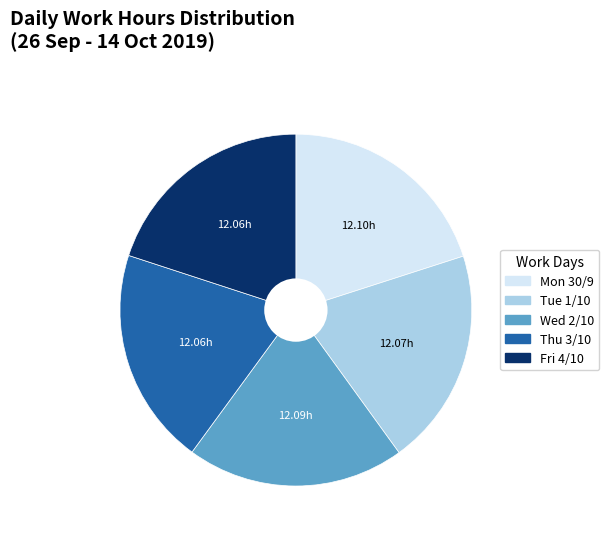

Count the number of slices in the pie.

5